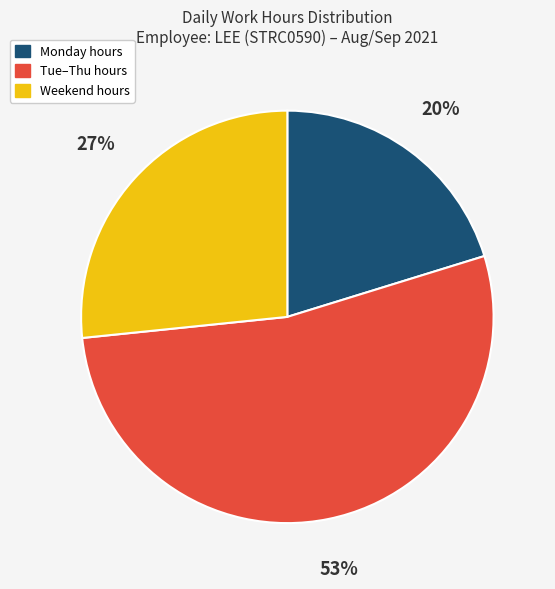

Does any single category account for the majority?

Yes